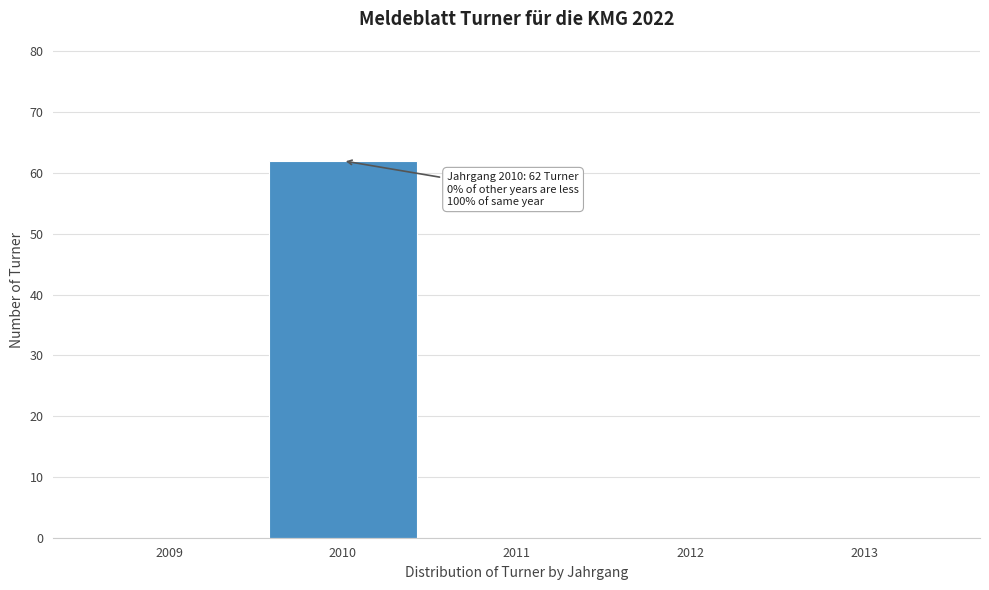

Reading left to right, list all the values displayed in this chart.

2009=0	2010=62	2011=0	2012=0	2013=0